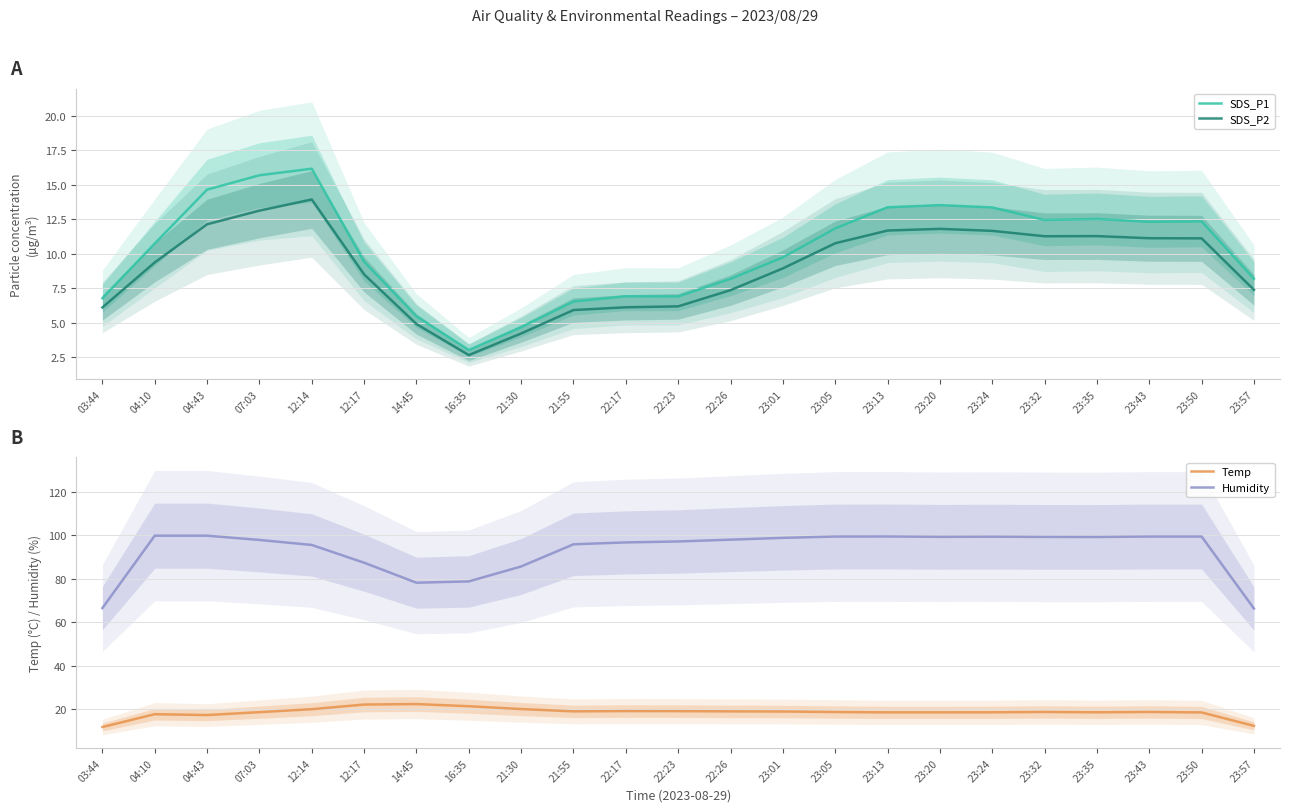

What is the difference between the highest and lowest values at 23:01?

90.0